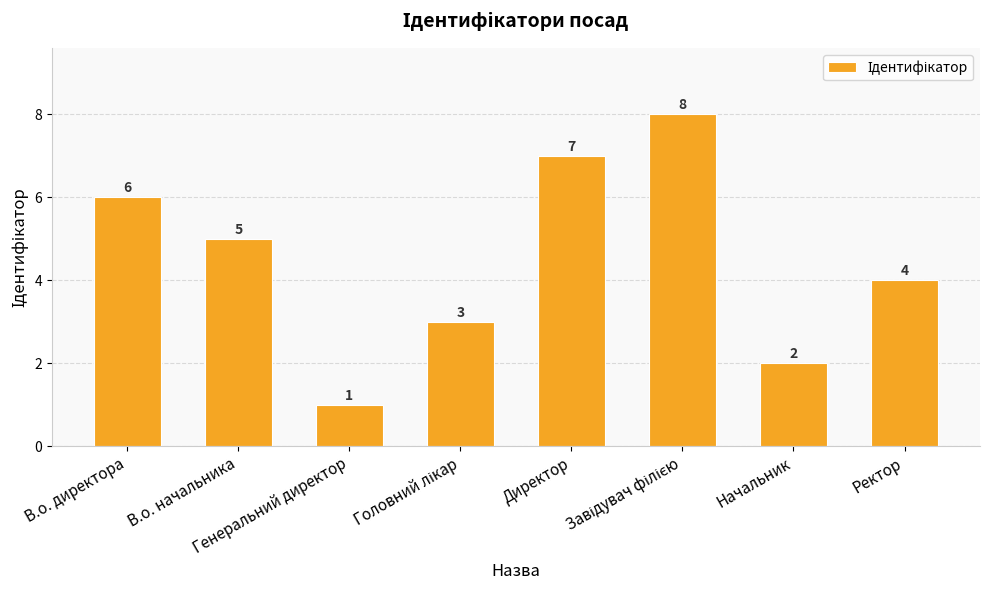

How many values are between 3 and 7?

5